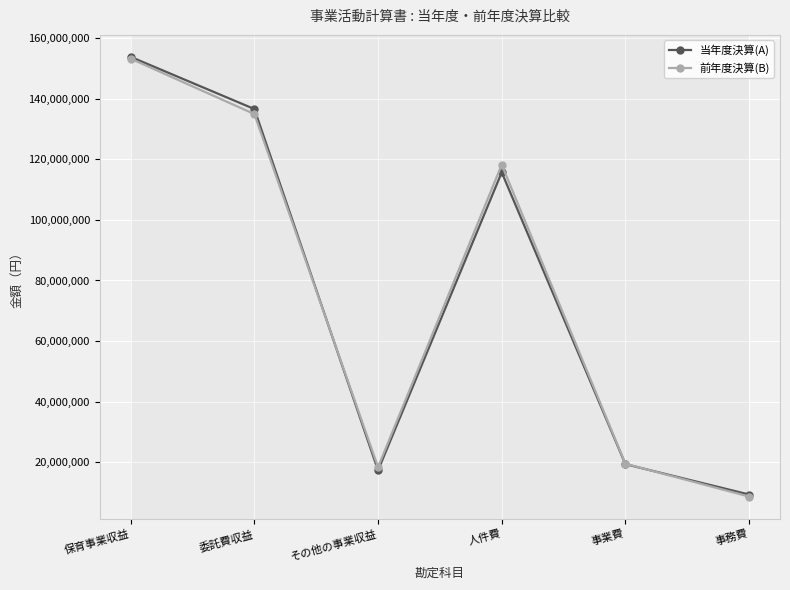

Which series changed the most between 委託費収益 and 事業費?

当年度決算(A)